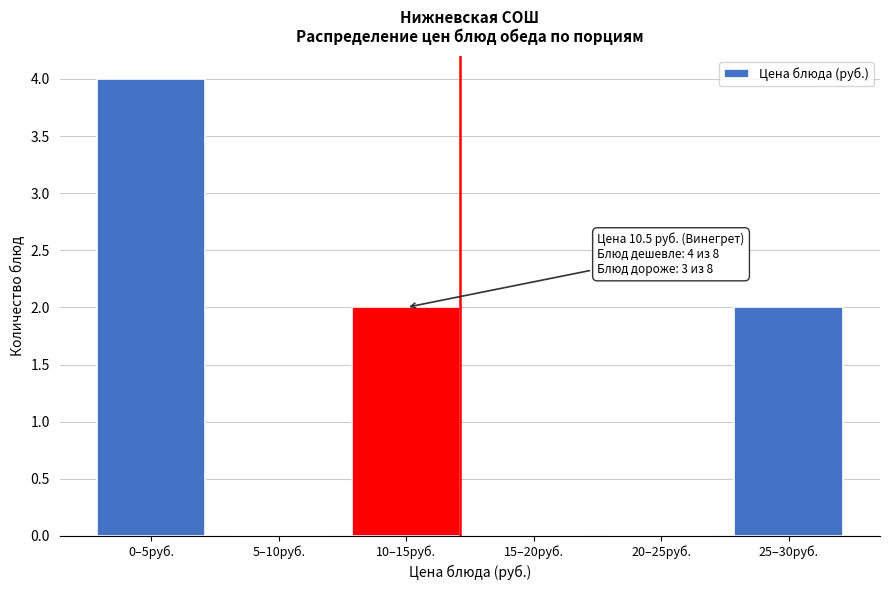

Reading right to left, list all the values displayed in this chart.

25–30руб.=2	20–25руб.=0	15–20руб.=0	10–15руб.=2	5–10руб.=0	0–5руб.=4